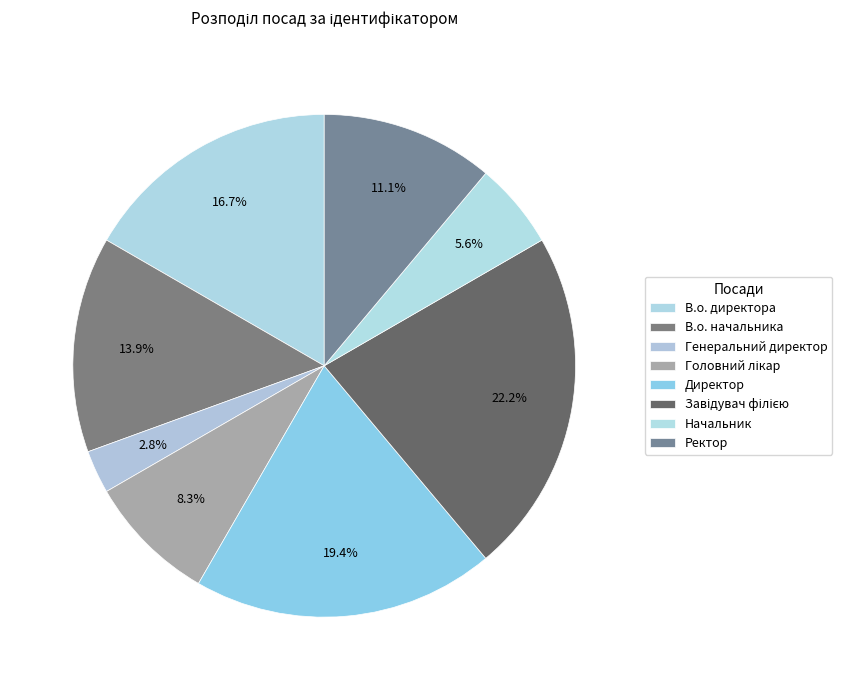

What percentage is the Генеральний директор slice, to the nearest percent?

3%